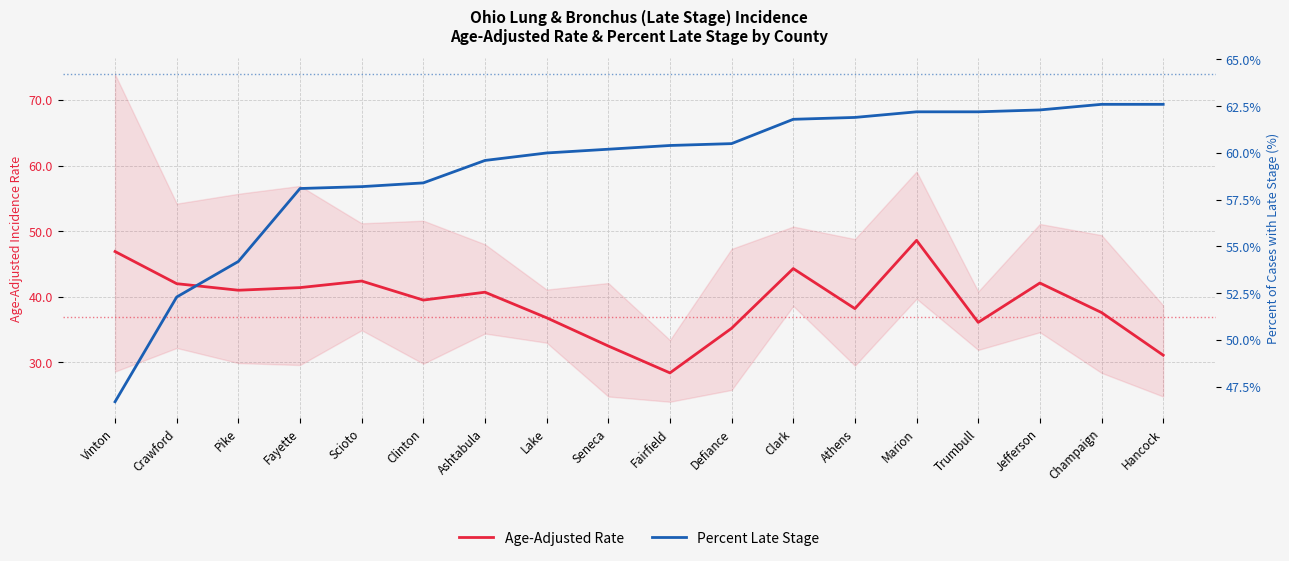

The value of Age-Adjusted Rate at Crawford is 24.7. True or false?

False